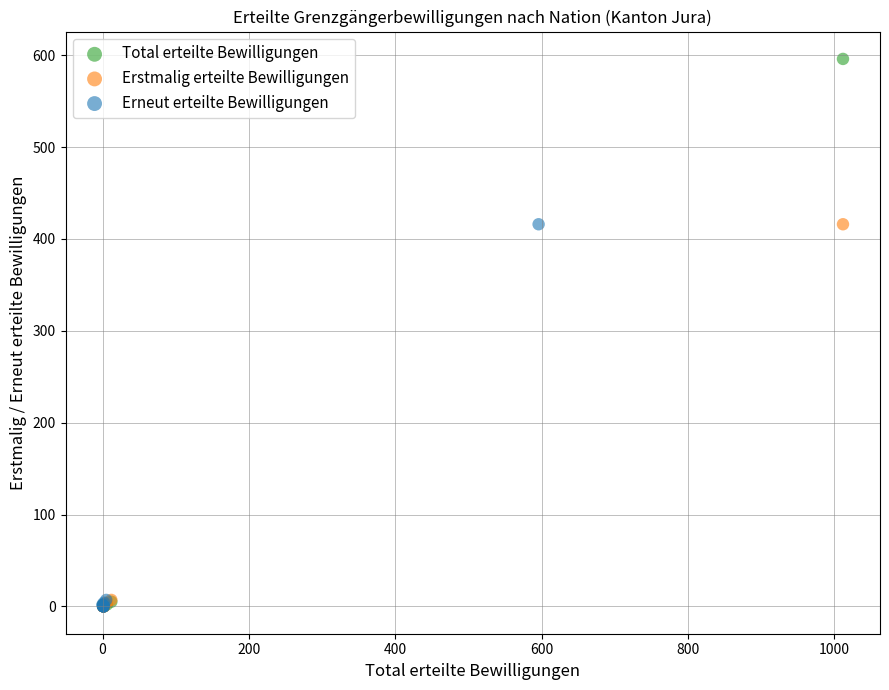

Which series reaches the maximum Y coordinate?

Total erteilte Bewilligungen